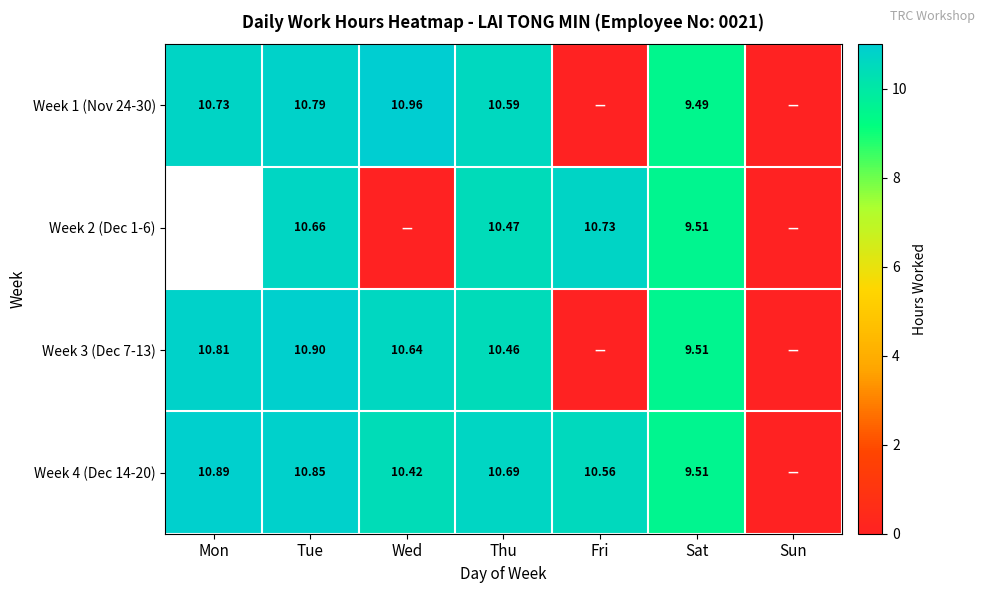

The value of Week 2 (Dec 1-6) at Sat is 12.6. True or false?

False